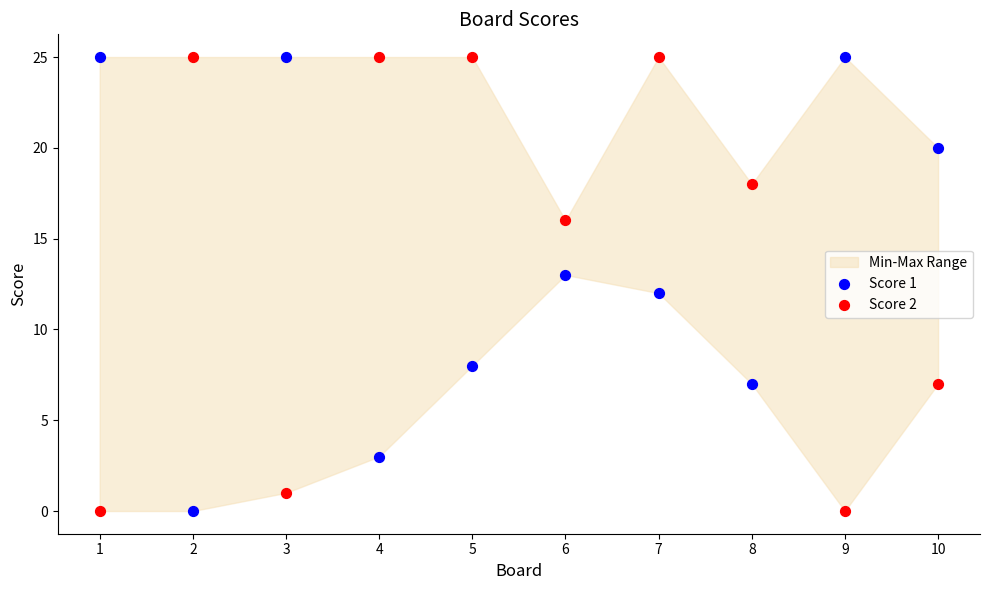

What is the X range (max minus min) for the scatter plot?

9